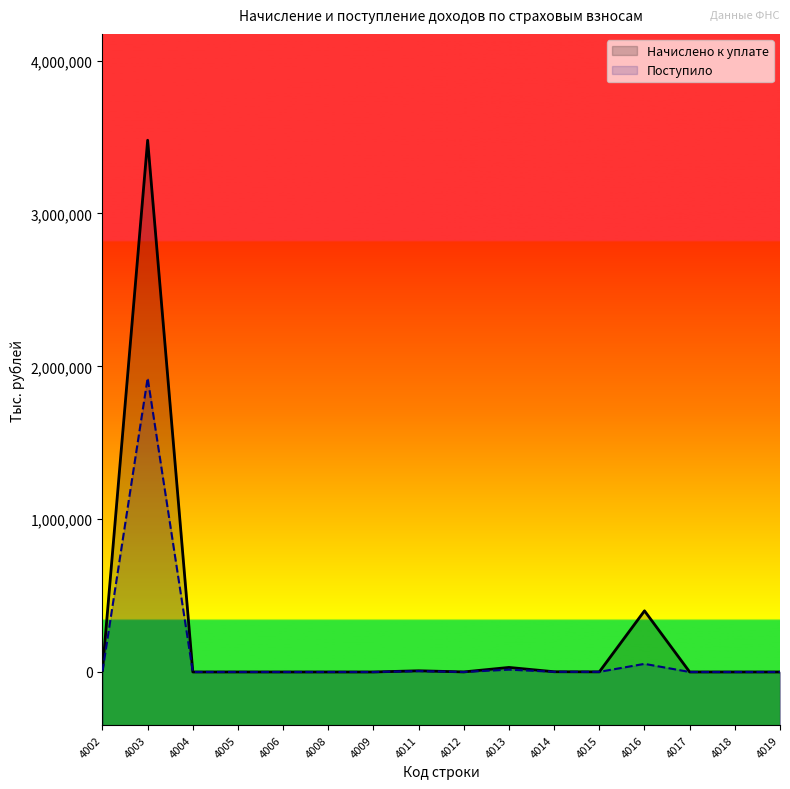

What is the sum of the Поступило values at 4017 and 4008?

49